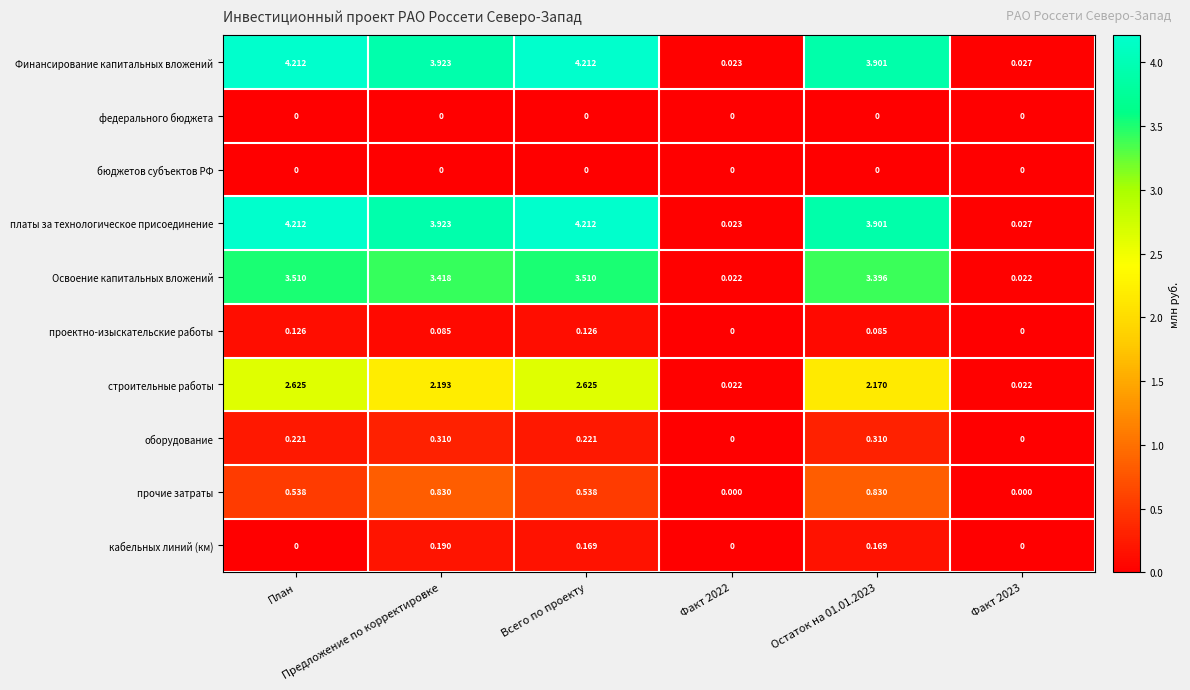

How many values in the платы за технологическое присоединение series are below 3?

2